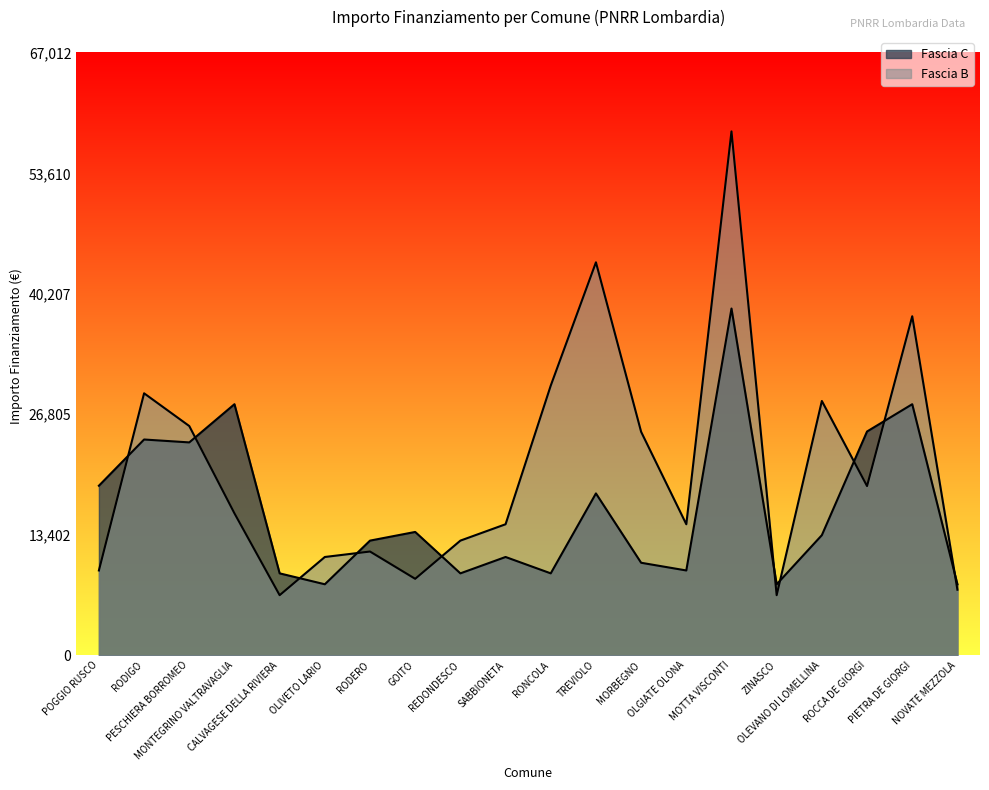

What is the label of the 12th point from the left?

TREVIOLO